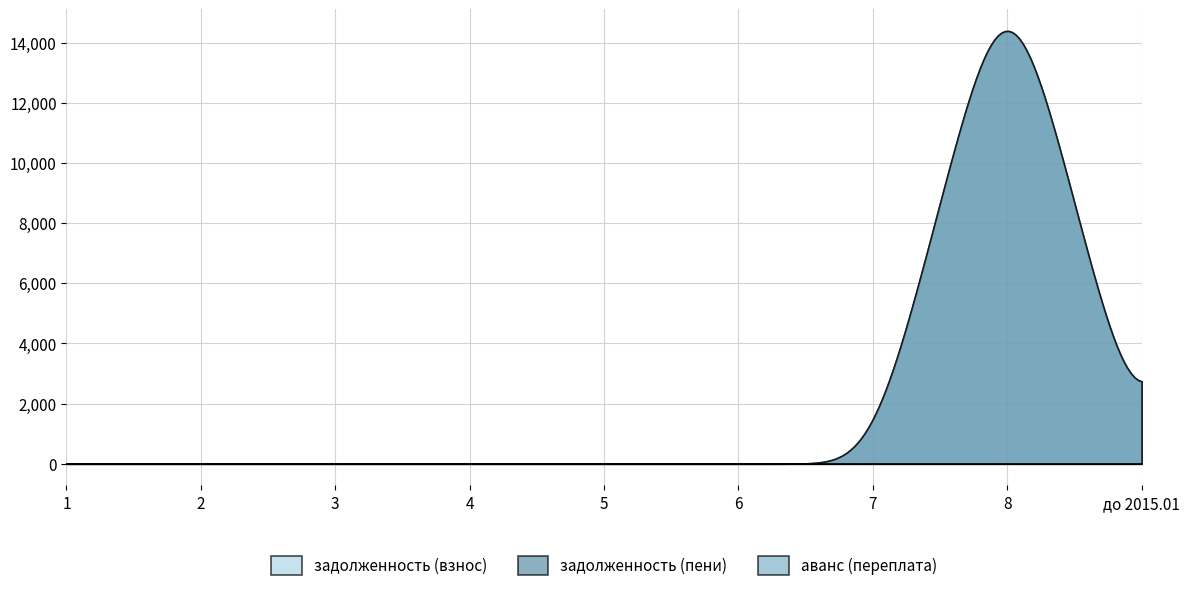

What position from the left is 5?

5